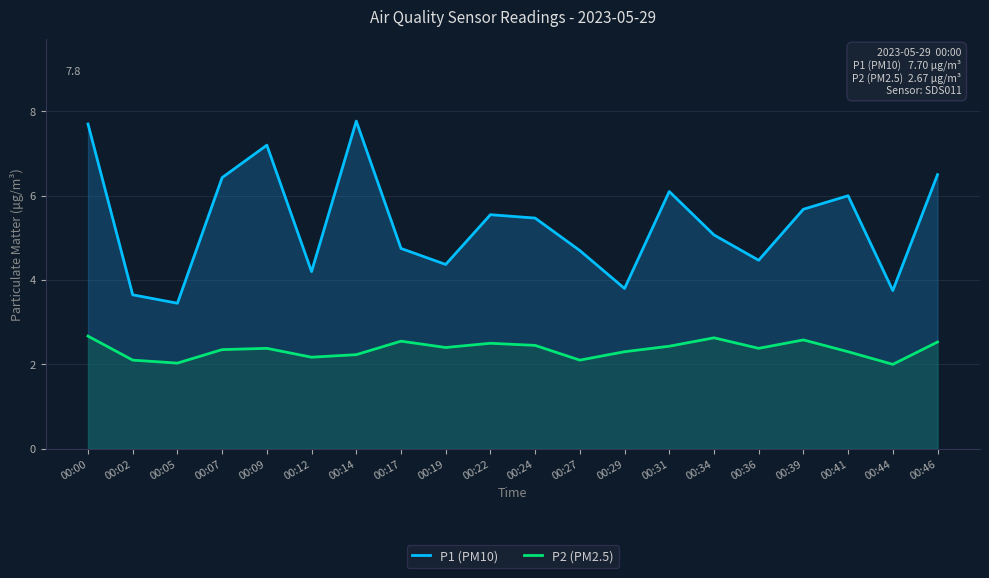

Reading left to right, what are all the values shown in this chart?

P1 (PM10): 7.7	3.6	3.5	6.4	7.2	4.2	7.8	4.8	4.4	5.5	5.5	4.7	3.8	6.1	5.1	4.5	5.7	6.0	3.8	6.5
P2 (PM2.5): 2.7	2.1	2.0	2.4	2.4	2.2	2.2	2.5	2.4	2.5	2.5	2.1	2.3	2.4	2.6	2.4	2.6	2.3	2.0	2.5